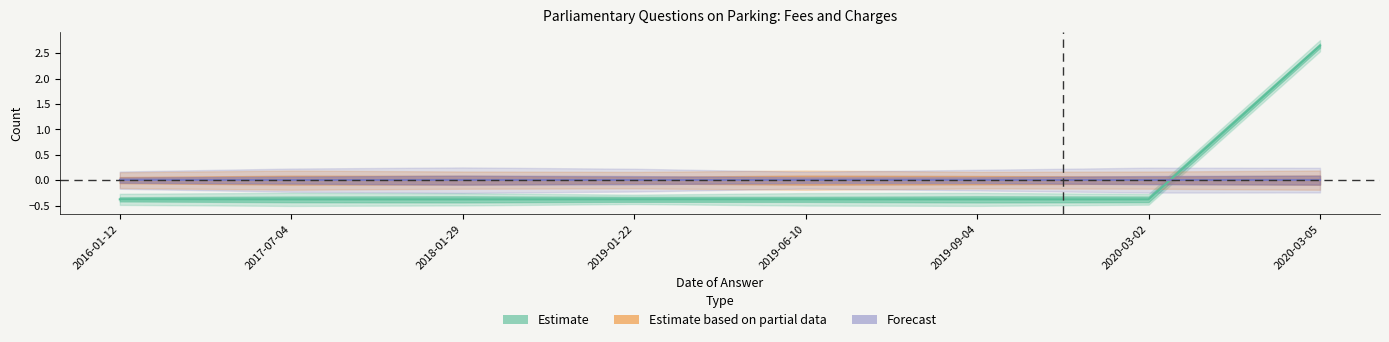

How many categories are shown in the chart?

8